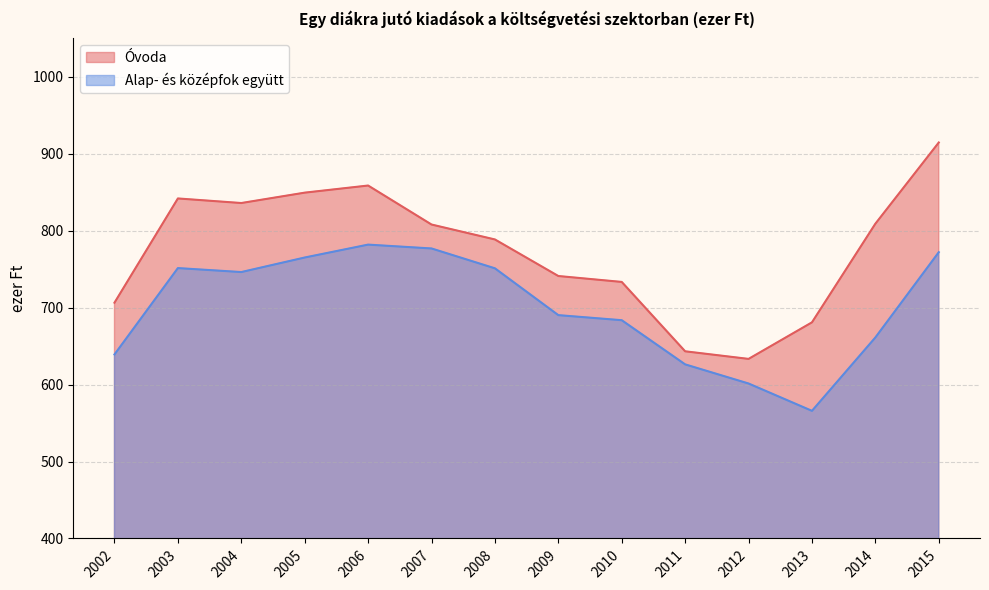

Rank the series at 2012 from lowest to highest value.

Alap- és középfok együtt, Óvoda